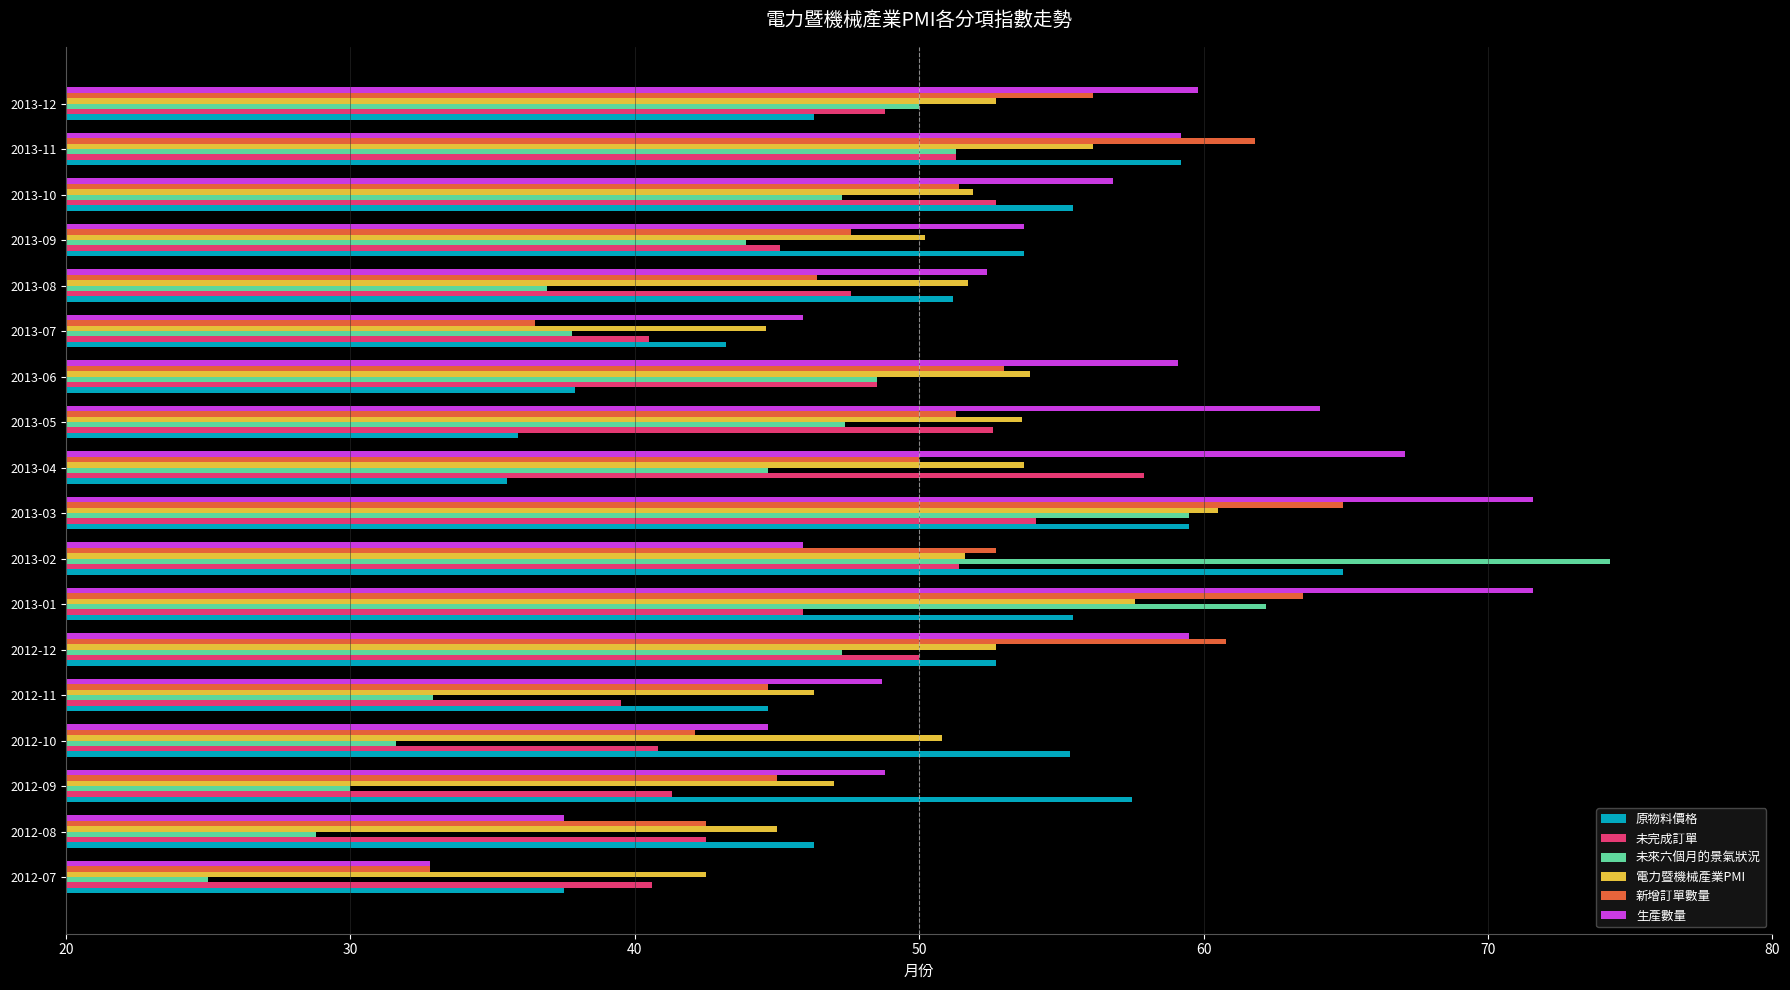

What is the sum of the 未完成訂單 values at 2013-01 and 2013-12?

94.7